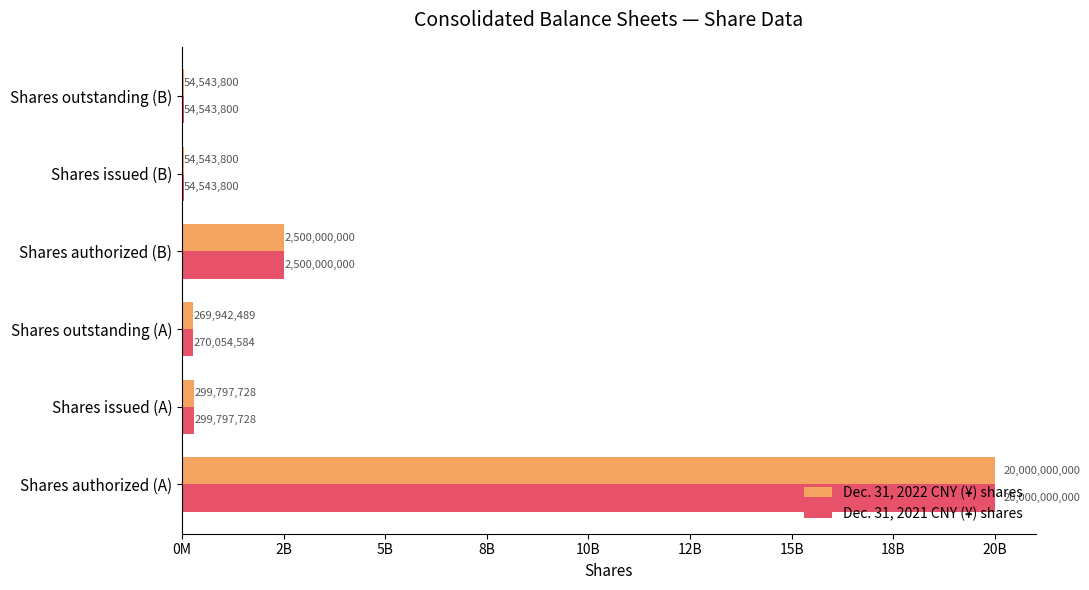

What are all the series names shown in the legend?

Dec. 31, 2022 CNY (¥) shares, Dec. 31, 2021 CNY (¥) shares